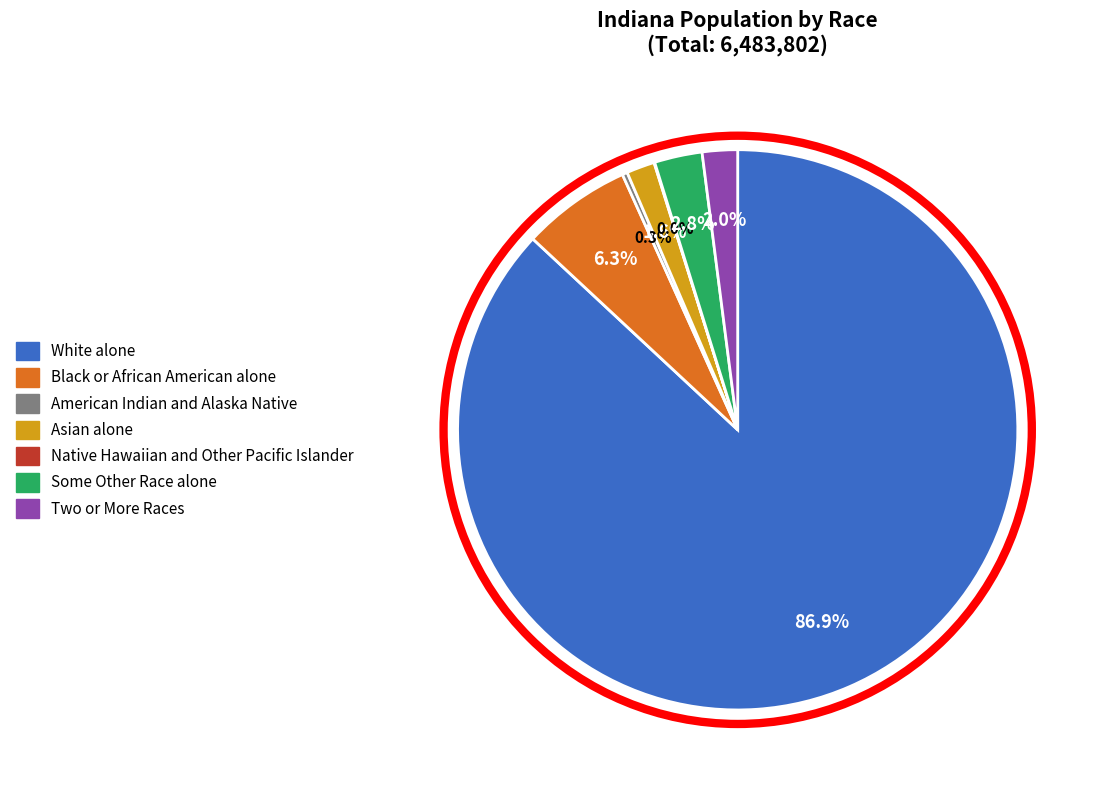

Which slice is the largest?

White alone